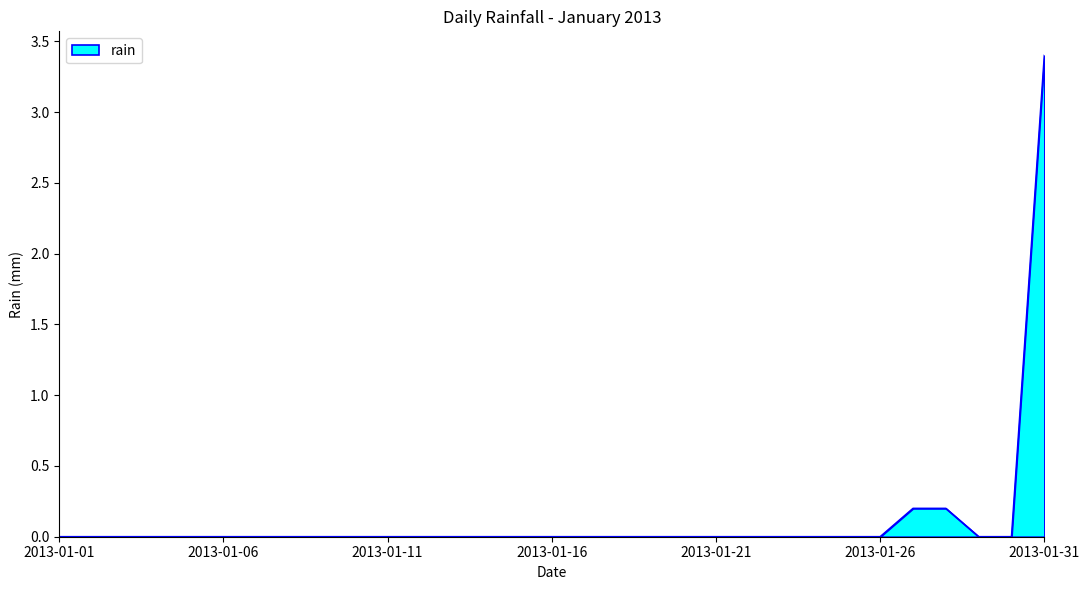

What is the maximum value shown in the chart?

3.4